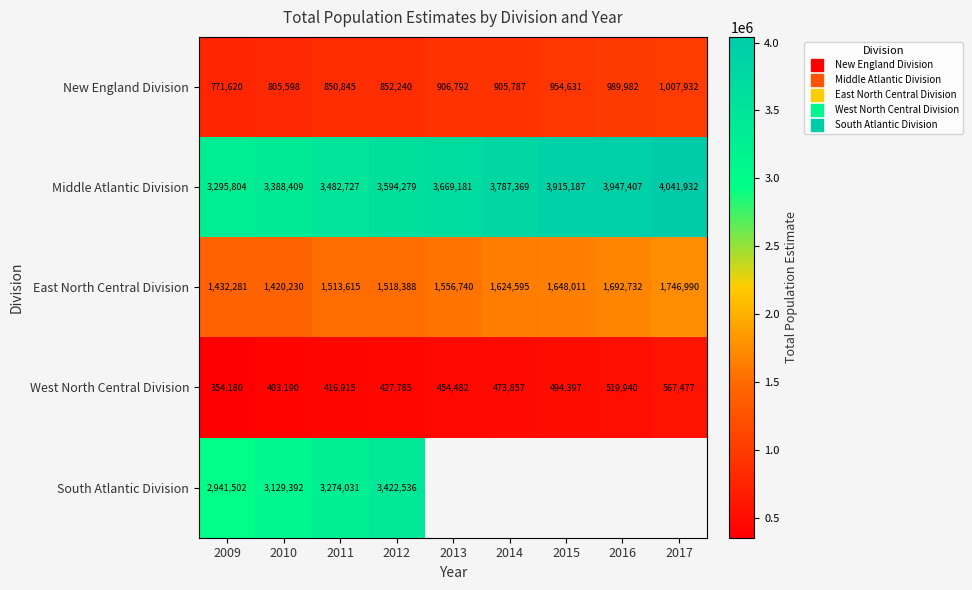

What is the minimum value for New England Division?

771620.0